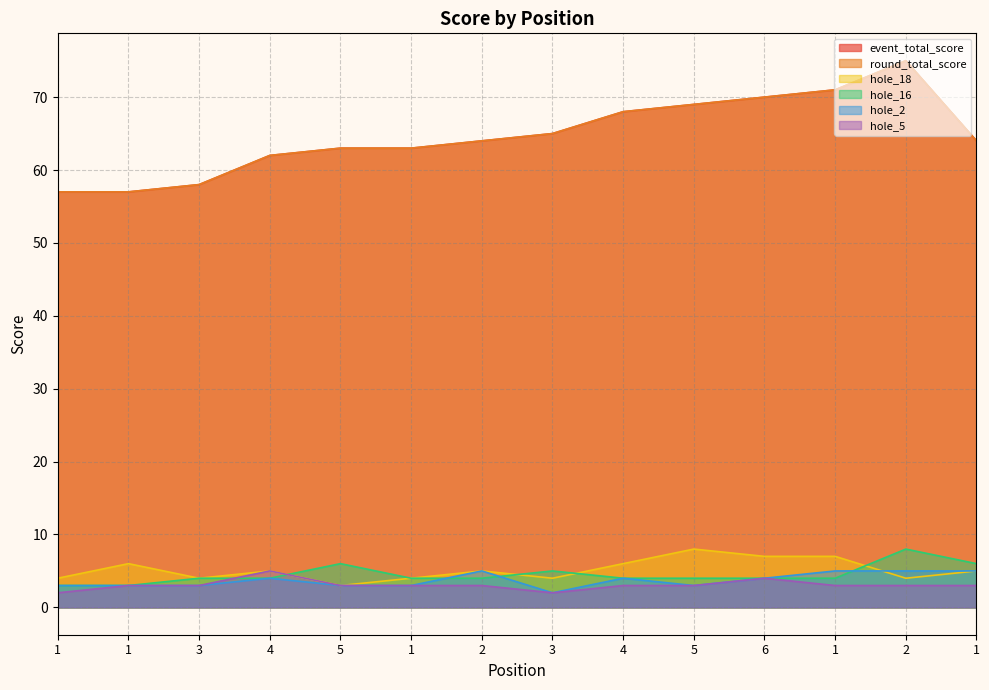

Rank the series at 1 from lowest to highest value.

hole_5, hole_16, hole_2, hole_18, event_total_score, round_total_score